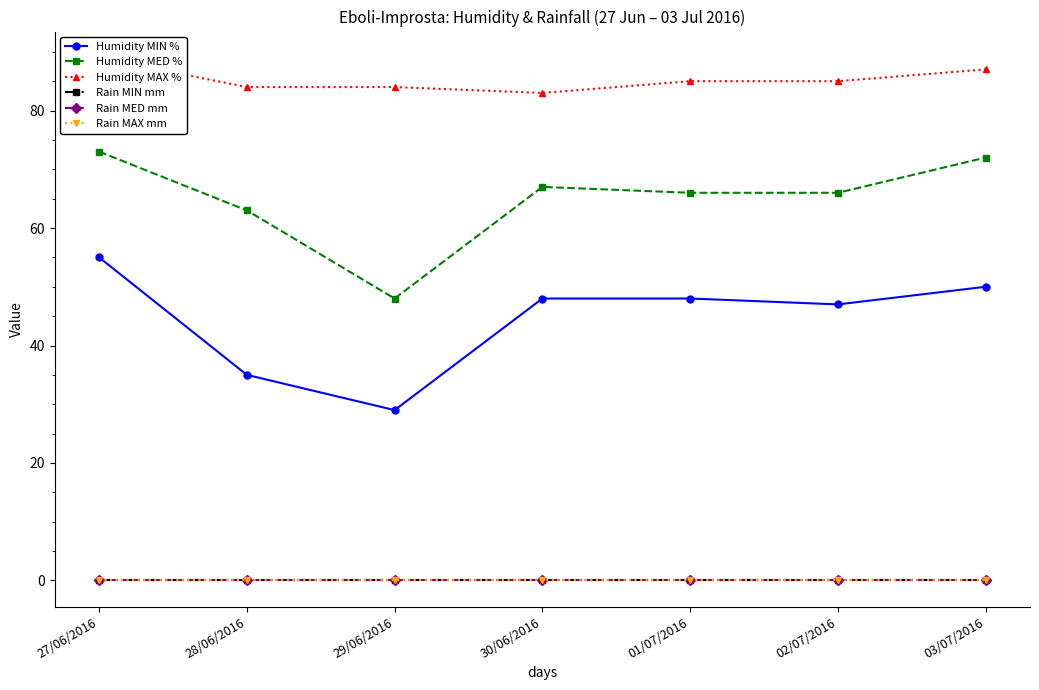

Reading right to left, list all the values displayed in this chart.

Humidity MIN %: 50	47	48	48	29	35	55
Humidity MED %: 72	66	66	67	48	63	73
Humidity MAX %: 87	85	85	83	84	84	89
Rain MIN mm: 0	0	0	0	0	0	0
Rain MED mm: 0	0	0	0	0	0	0
Rain MAX mm: 0	0	0	0	0	0	0